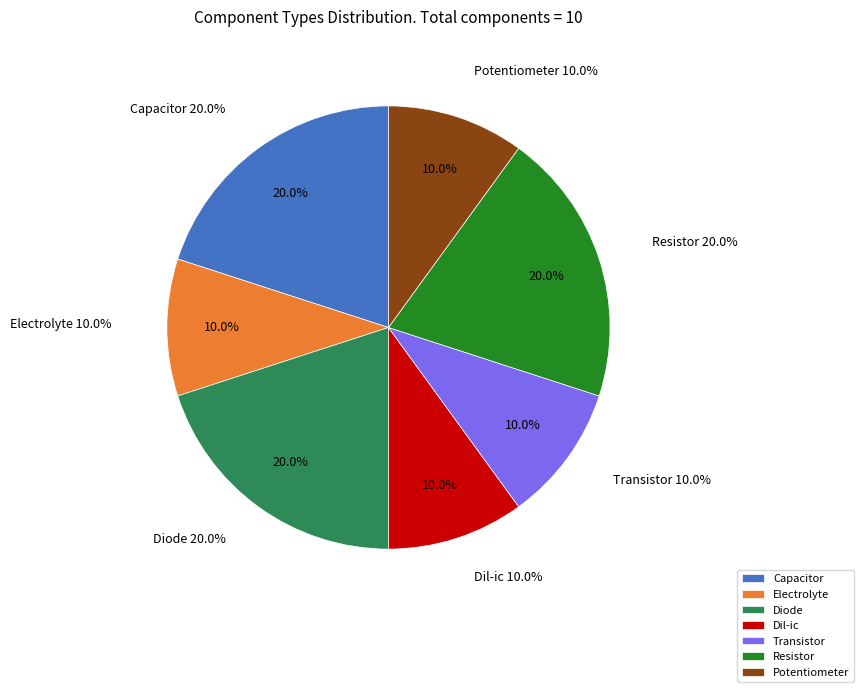

Does Dil-ic represent more than half of the total?

No